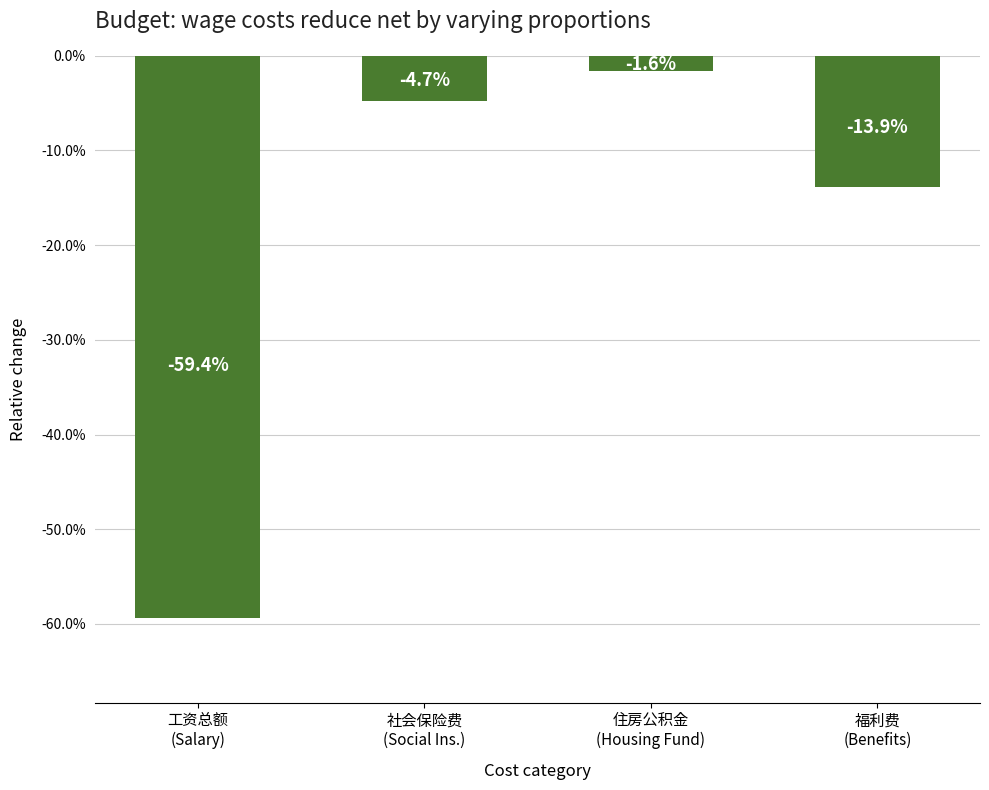

List the labels in order of value, largest first.

住房公积金
(Housing Fund), 社会保险费
(Social Ins.), 福利费
(Benefits), 工资总额
(Salary)